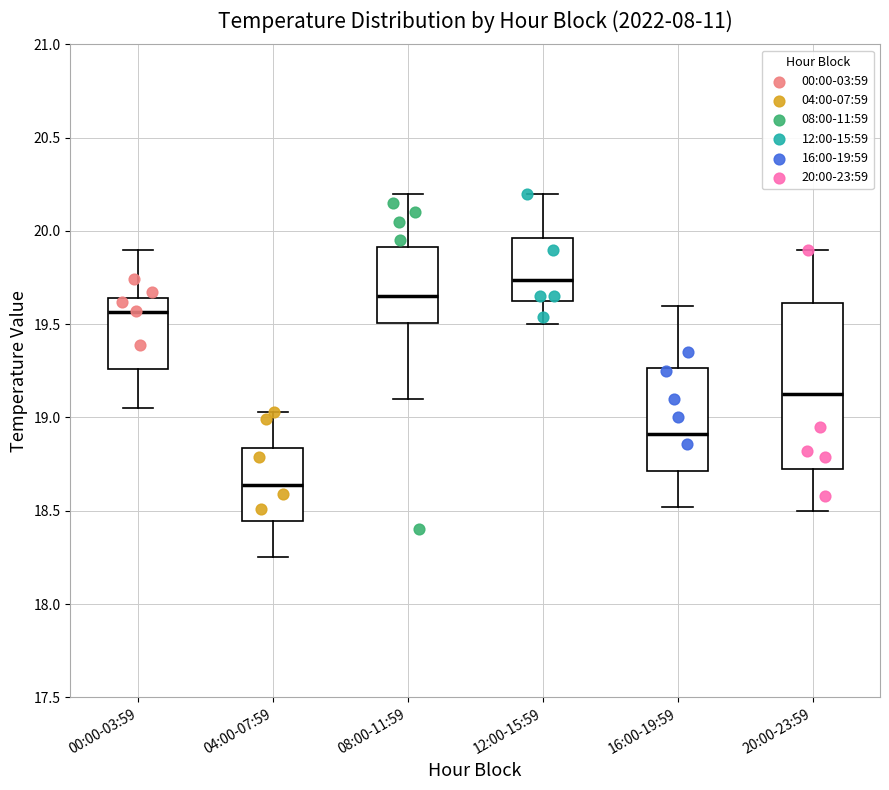

Which box's median line is the highest?

12:00-15:59